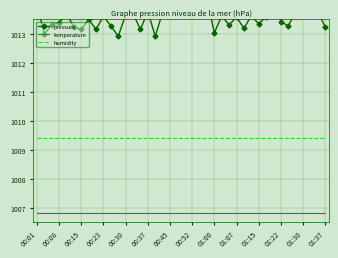

True or false: humidity and temperature cross at least once.

False